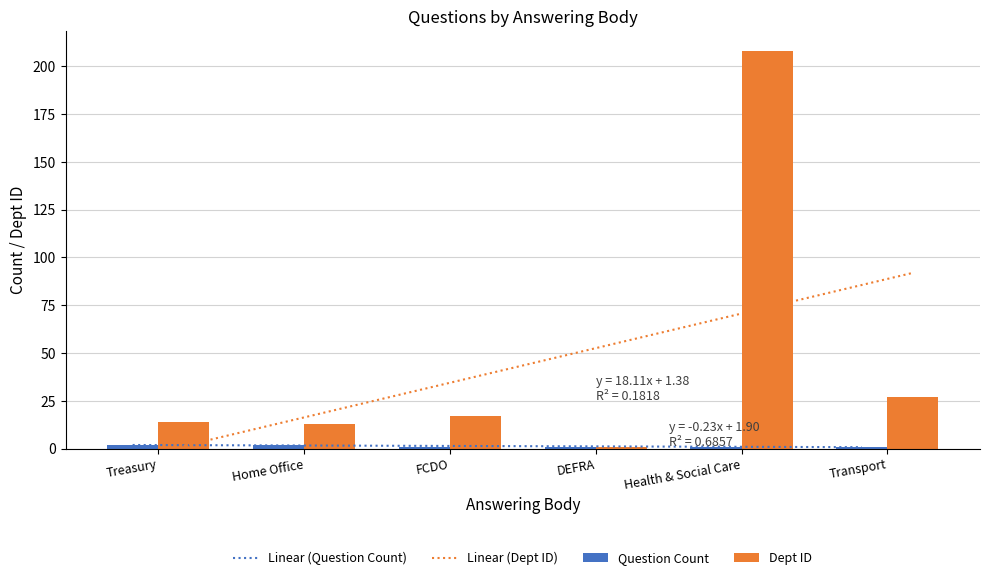

Which category has the highest value in the Question Count series?

Treasury